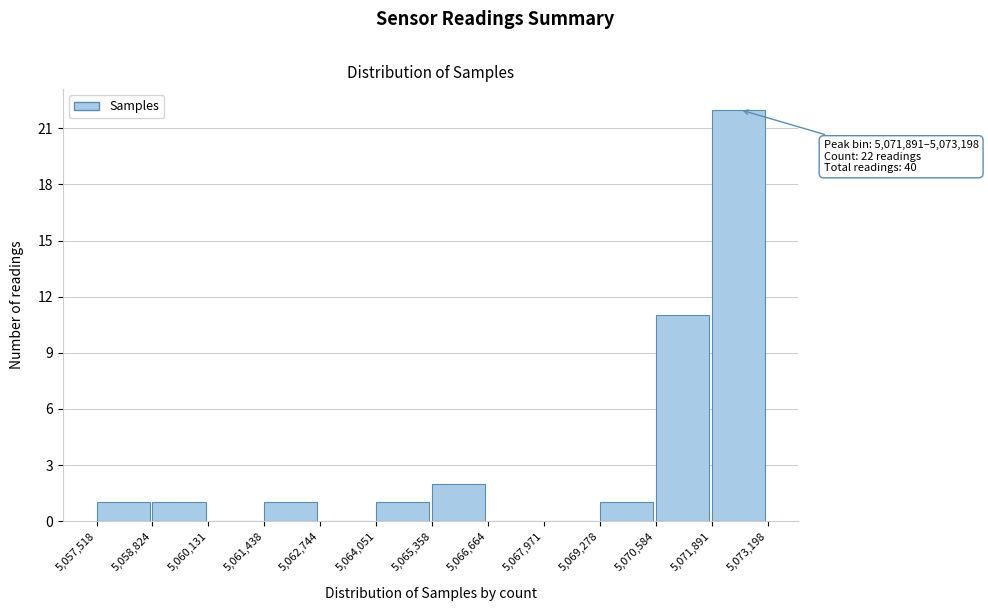

Over which range of the x-axis is the bar tallest?

5,071,891 to 5,073,198